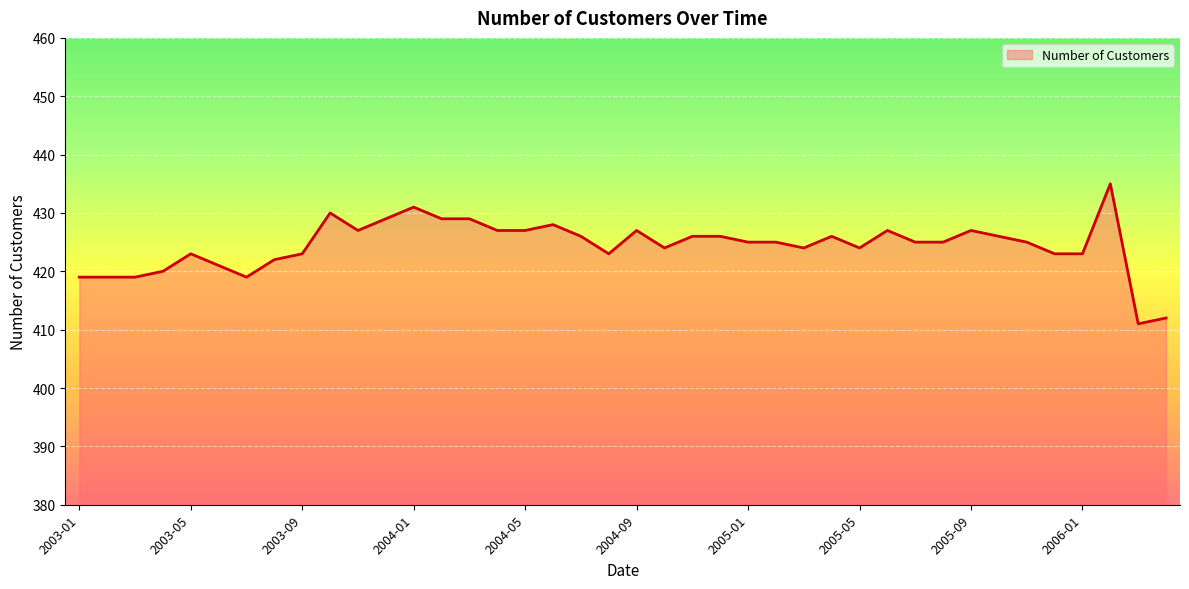

What is the difference between the maximum and minimum values?

24